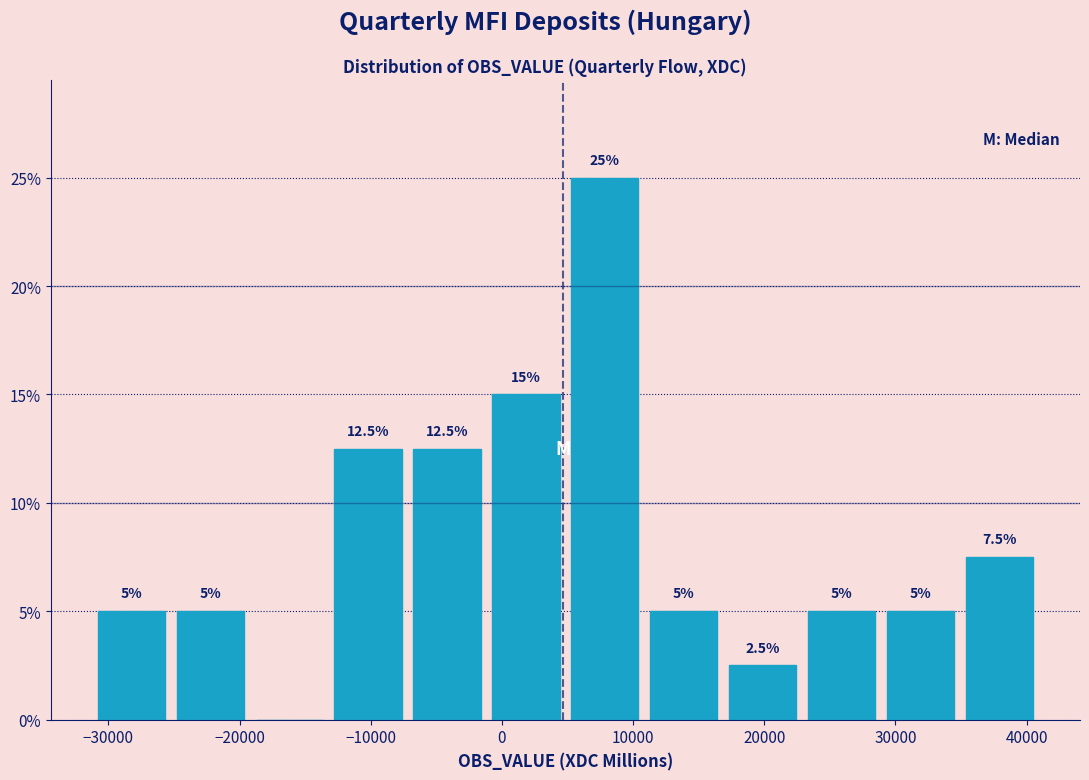

Which range on the x-axis has the tallest bar?

5000 to 11000